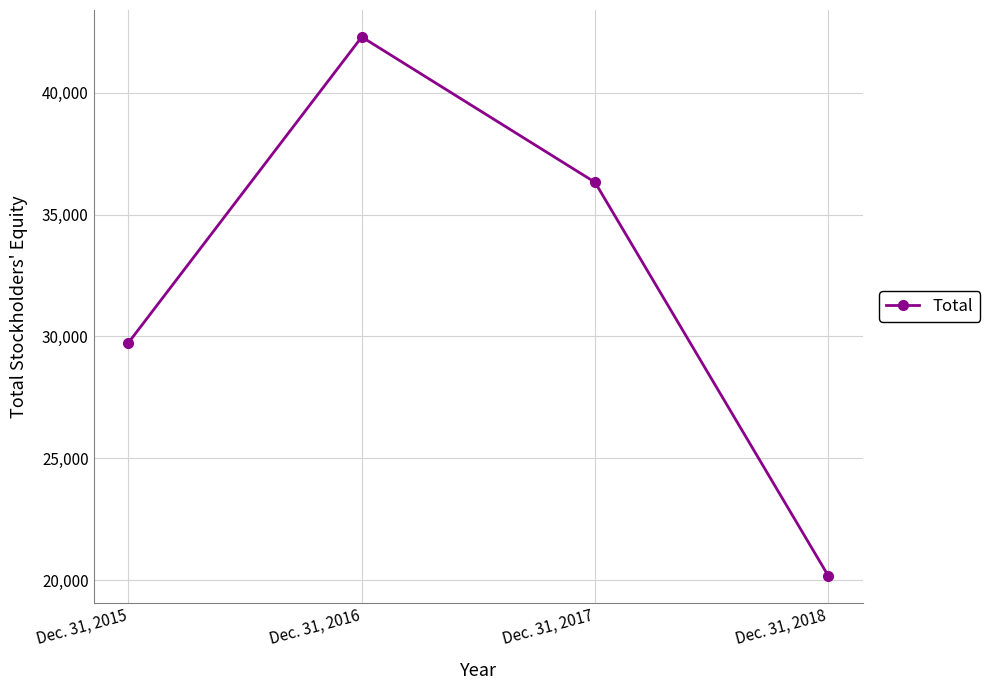

Between Dec. 31, 2018 and Dec. 31, 2016, which is larger?

Dec. 31, 2016